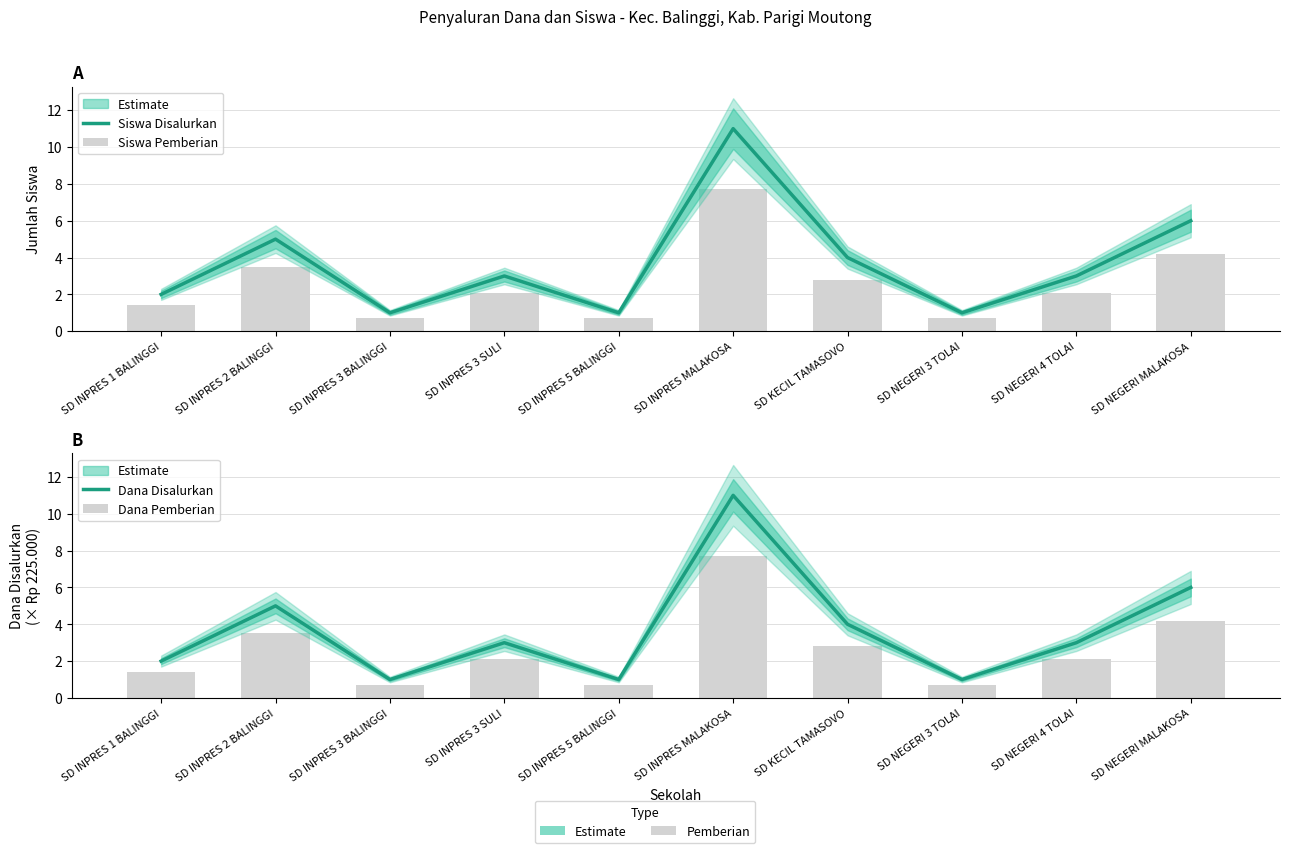

At which category is the sum across all series the highest?

SD INPRES MALAKOSA